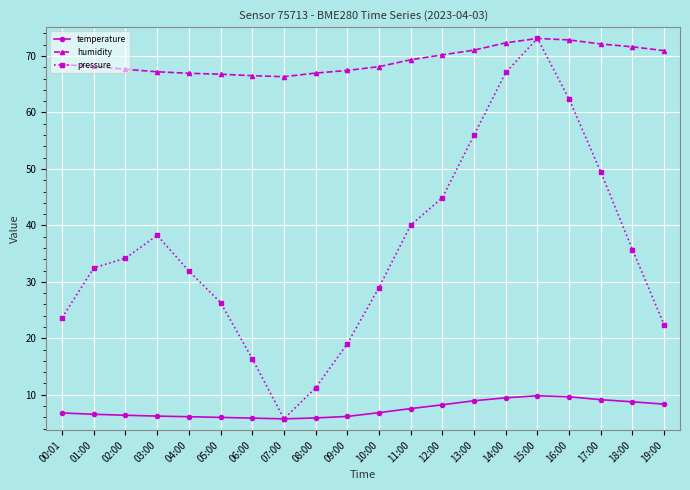

What is the sum of all humidity values?

1384.3